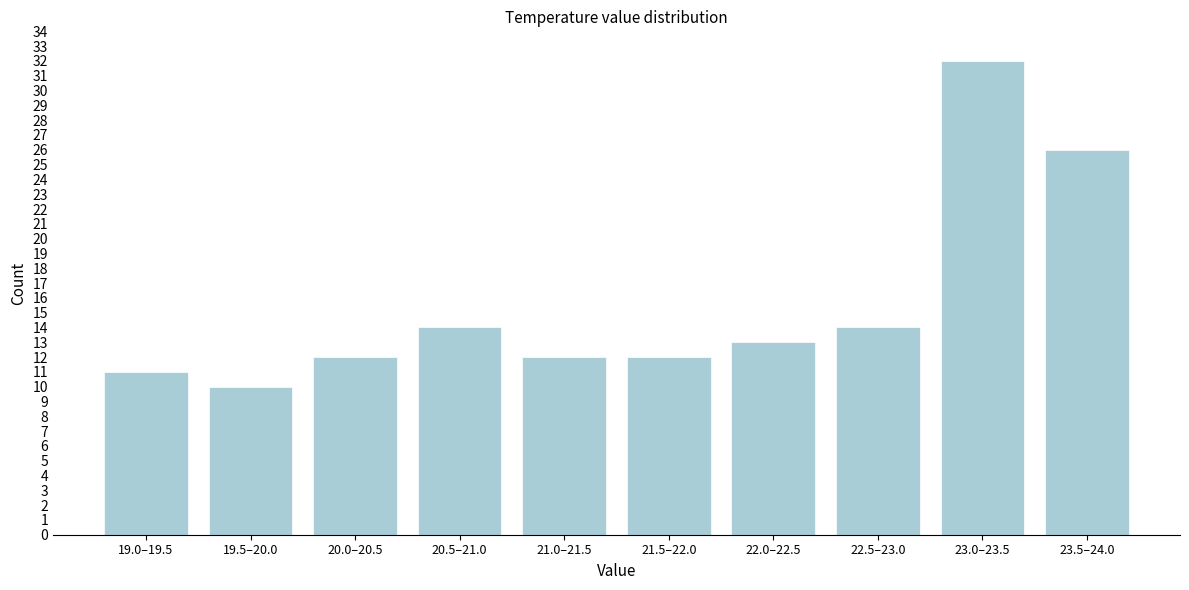

Reading left to right, list all the values displayed in this chart.

19.0–19.5=11	19.5–20.0=10	20.0–20.5=12	20.5–21.0=14	21.0–21.5=12	21.5–22.0=12	22.0–22.5=13	22.5–23.0=14	23.0–23.5=32	23.5–24.0=26